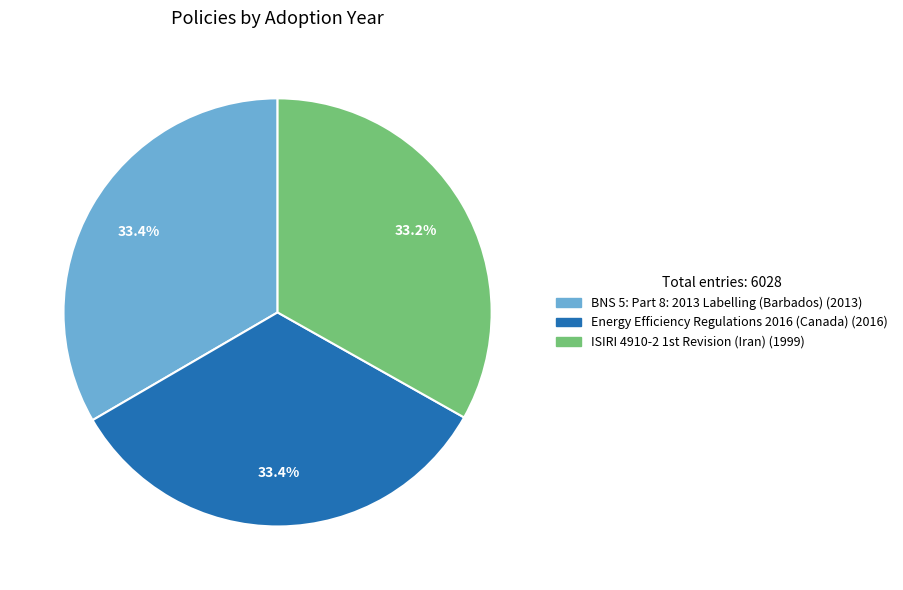

Does BNS 5: Part 8: 2013 Labelling (Barbados) represent more than half of the total?

No